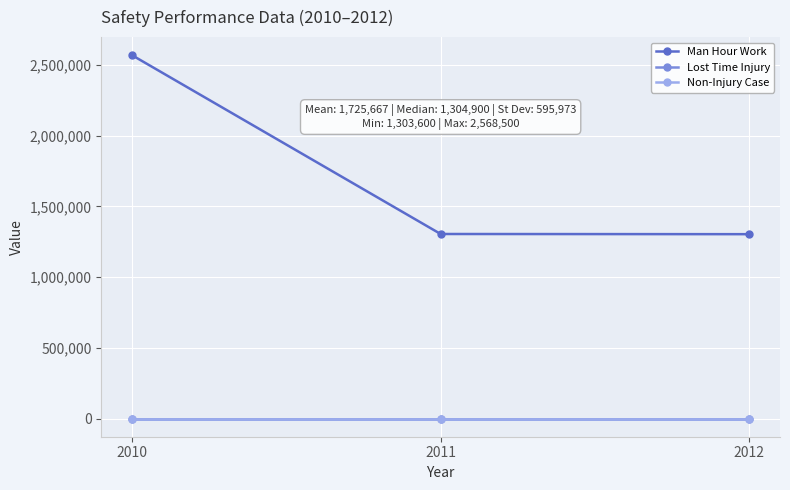

List the series in order of their peak value, highest first.

Man Hour Work, Lost Time Injury, Non-Injury Case